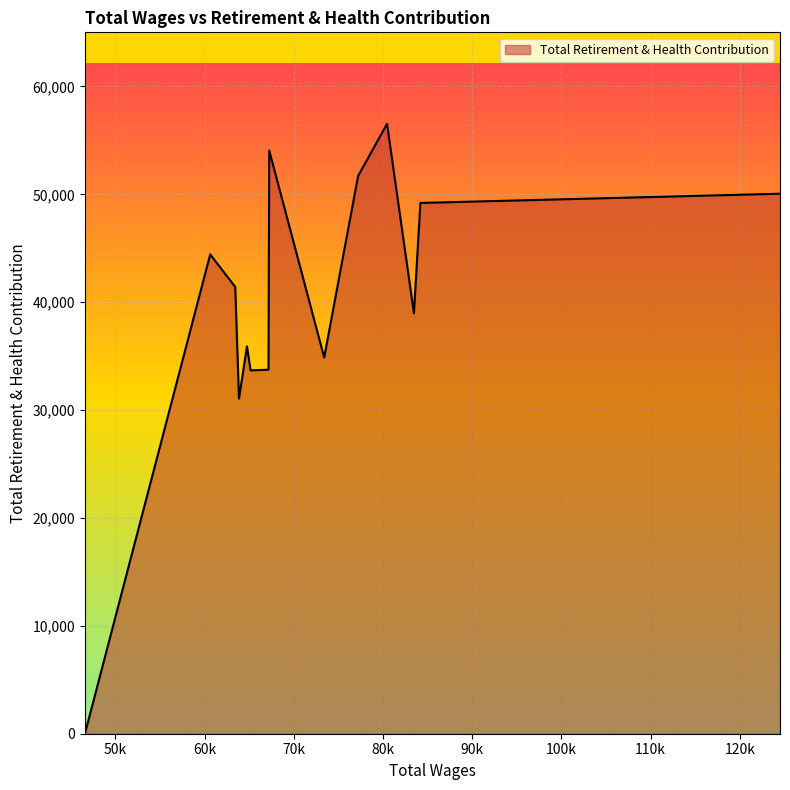

What is the maximum value shown in the chart?

56540